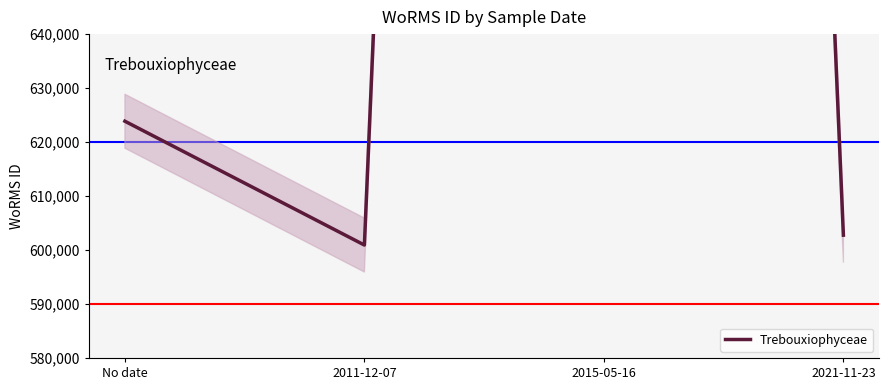

What position from the left is No date?

1